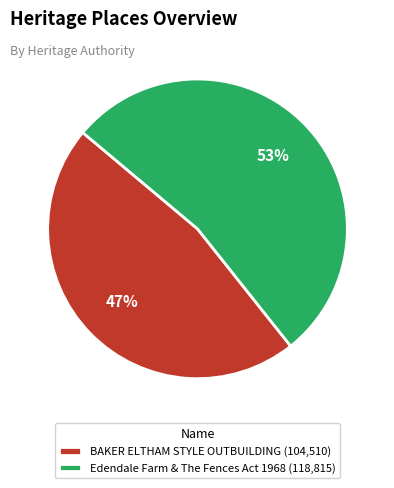

Is it true that Edendale Farm & The Fences Act 1968 is 43% of the pie?

False